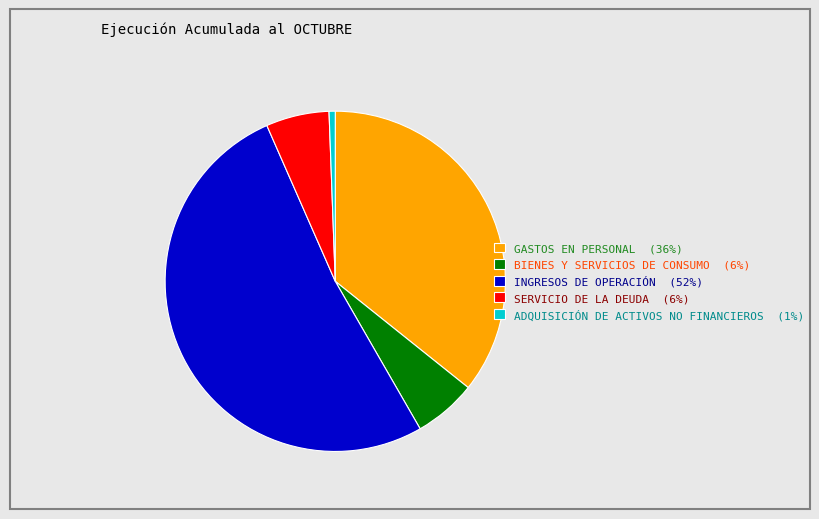

Is it true that ADQUISICIÓN DE ACTIVOS NO FINANCIEROS is 1% of the pie?

True